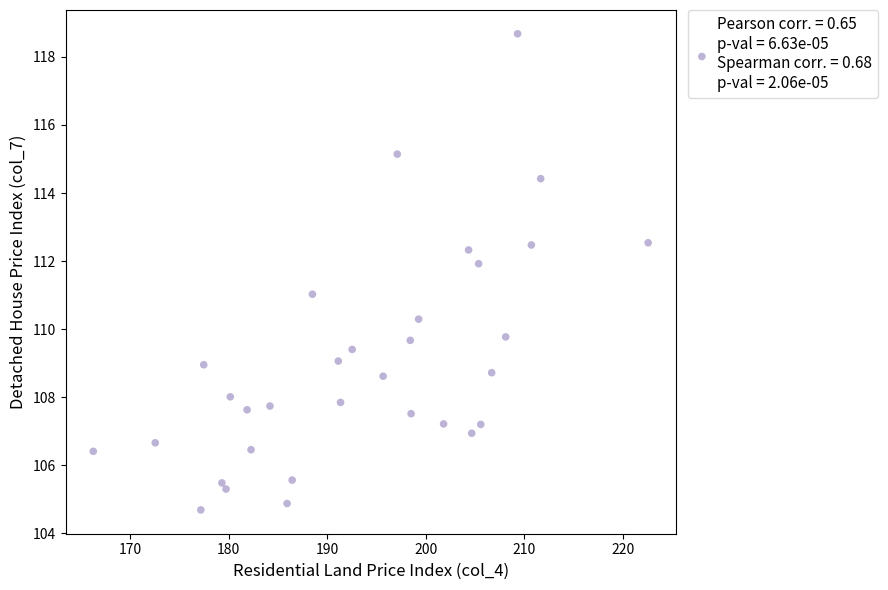

What is the range of X values (max minus min)?

56.3